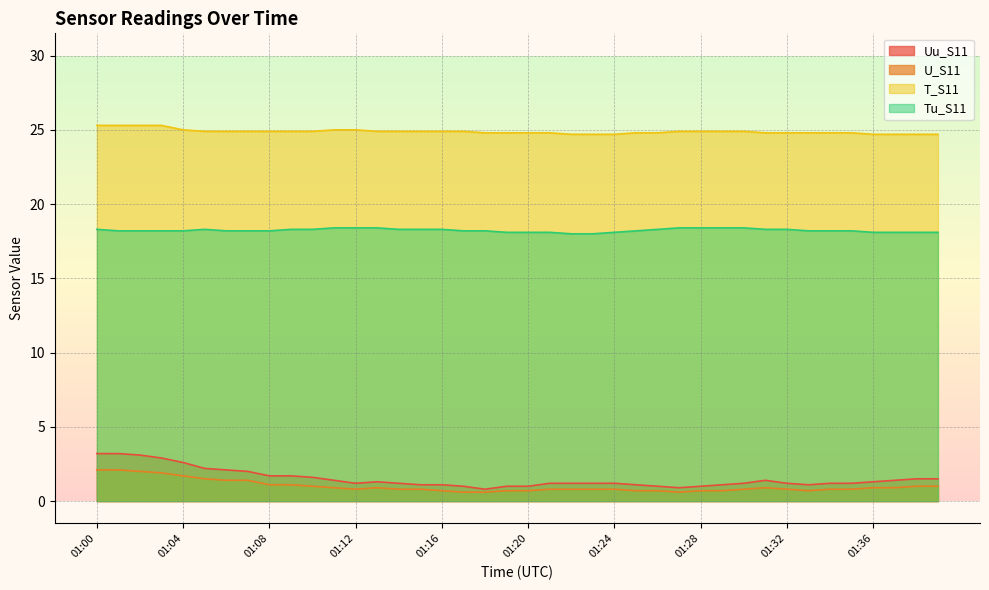

Where is the first local maximum for Uu_S11?

01:13